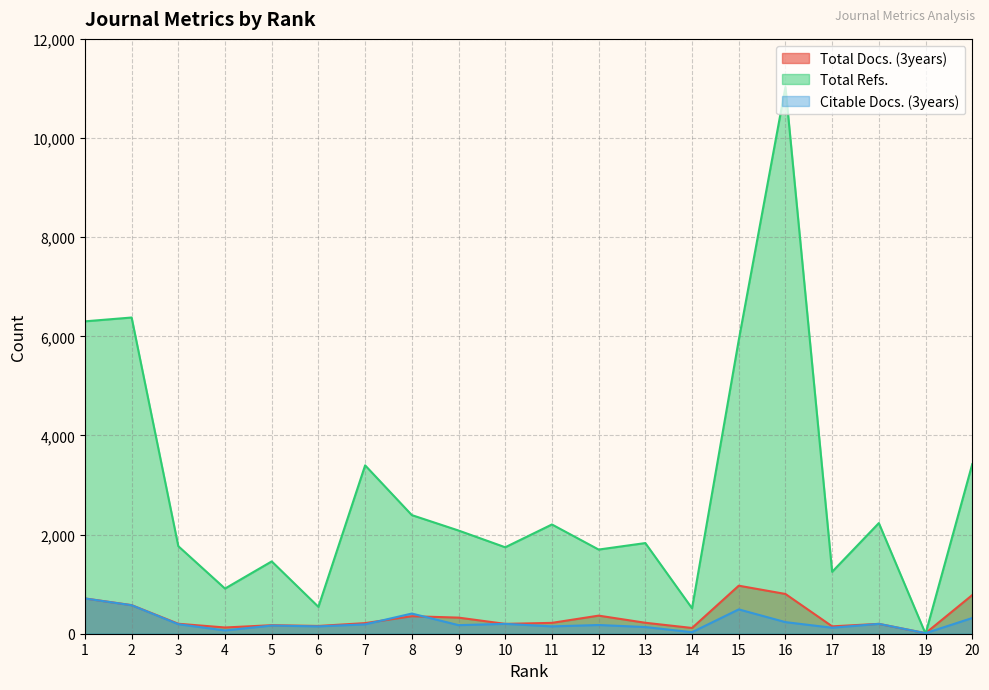

At which label does Citable Docs. (3years) reach its peak?

1